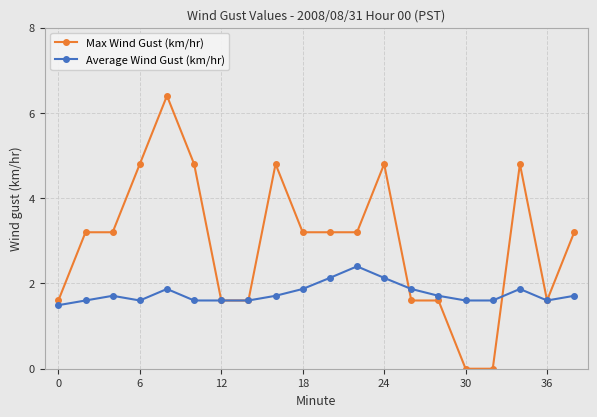

At how many categories does at least one series exceed 1?

20